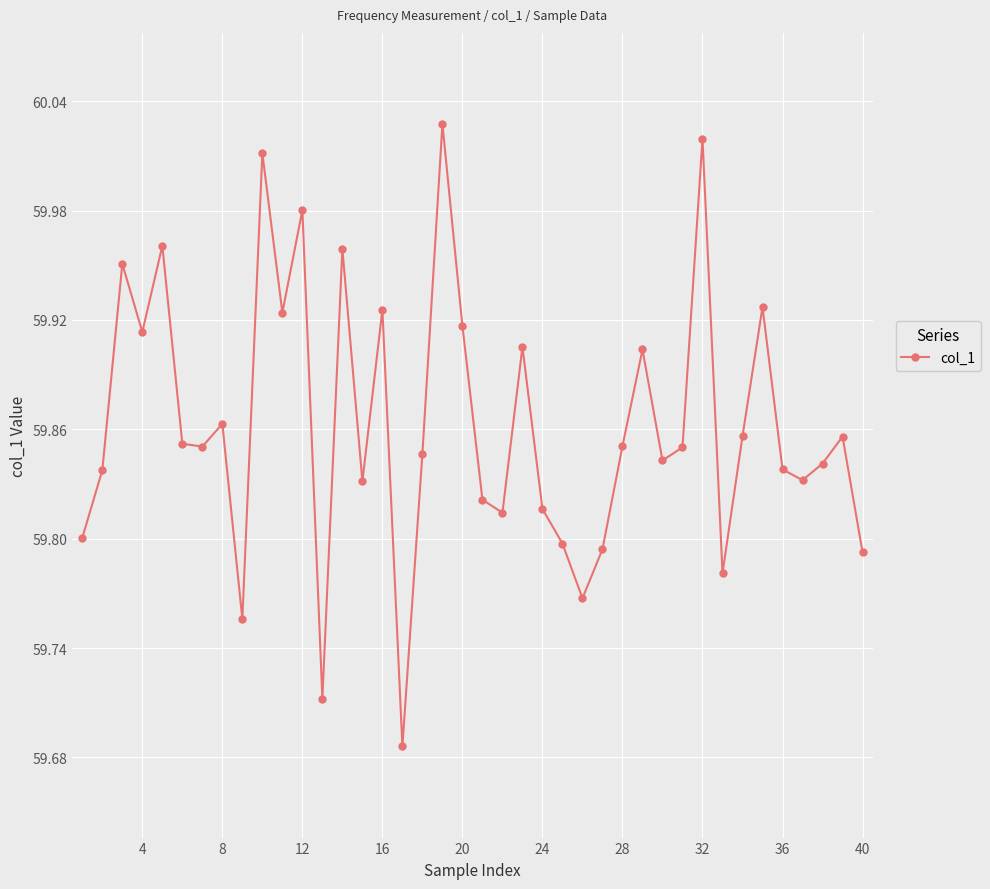

What is the difference between the maximum and minimum values?

0.3